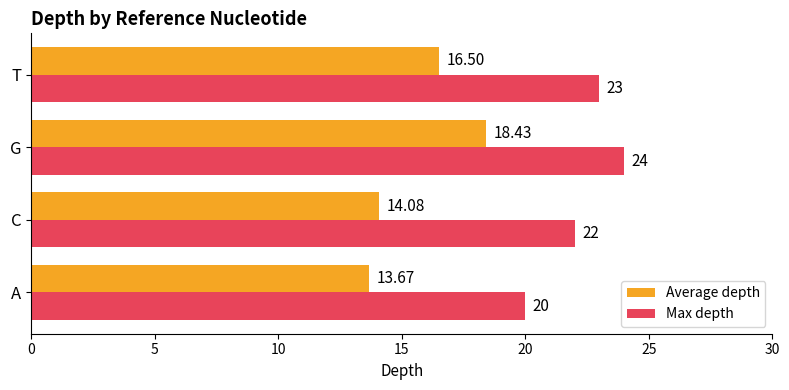

Which series has the widest spread of values?

Average depth